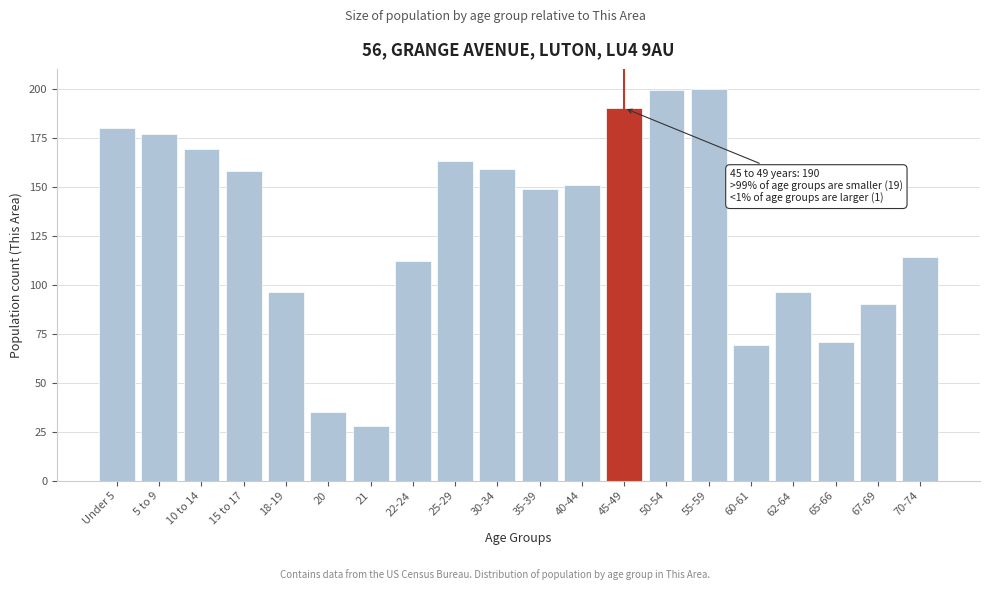

Reading left to right, list all the values displayed in this chart.

Under 5=180	5 to 9=177	10 to 14=169	15 to 17=158	18-19=96	20=35	21=28	22-24=112	25-29=163	30-34=159	35-39=149	40-44=151	45-49=190	50-54=199	55-59=200	60-61=69	62-64=96	65-66=71	67-69=90	70-74=114